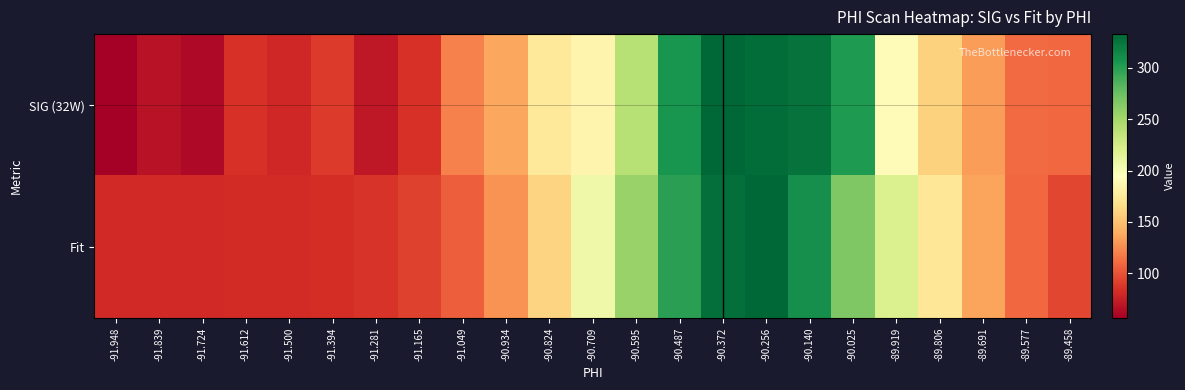

At how many categories does at least one series exceed 276?

5